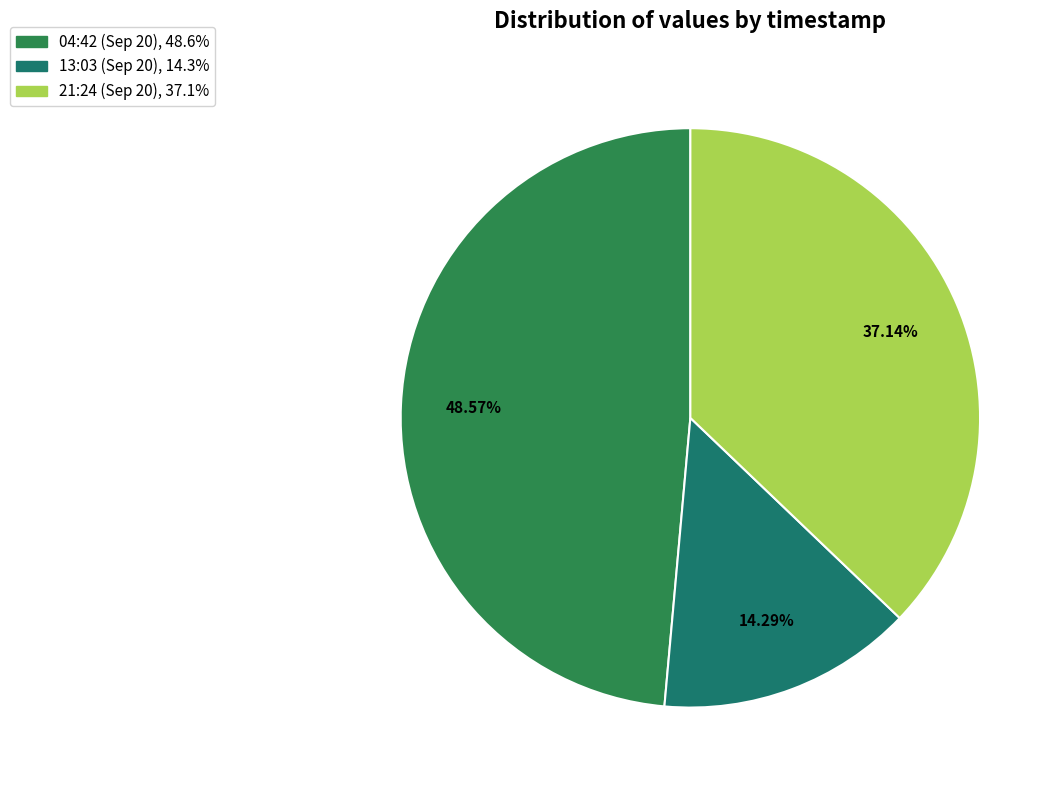

Is there any slice that represents more than half of the pie?

No